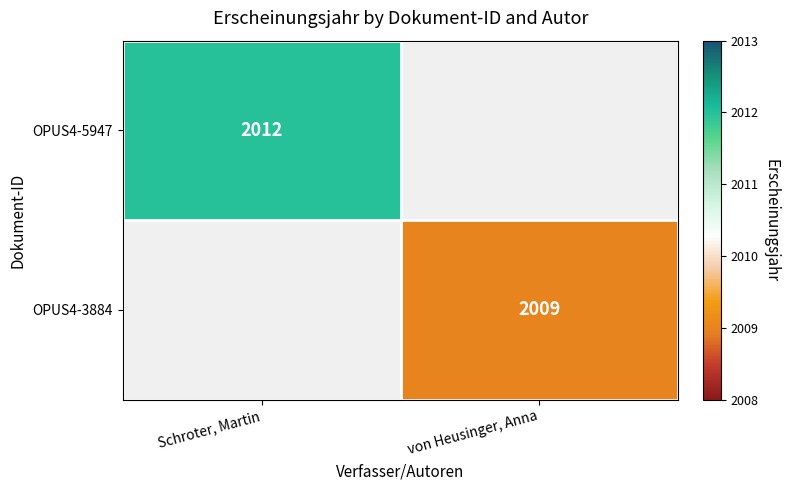

True or false: OPUS4-3884 has a value of 2009 at von Heusinger, Anna.

True